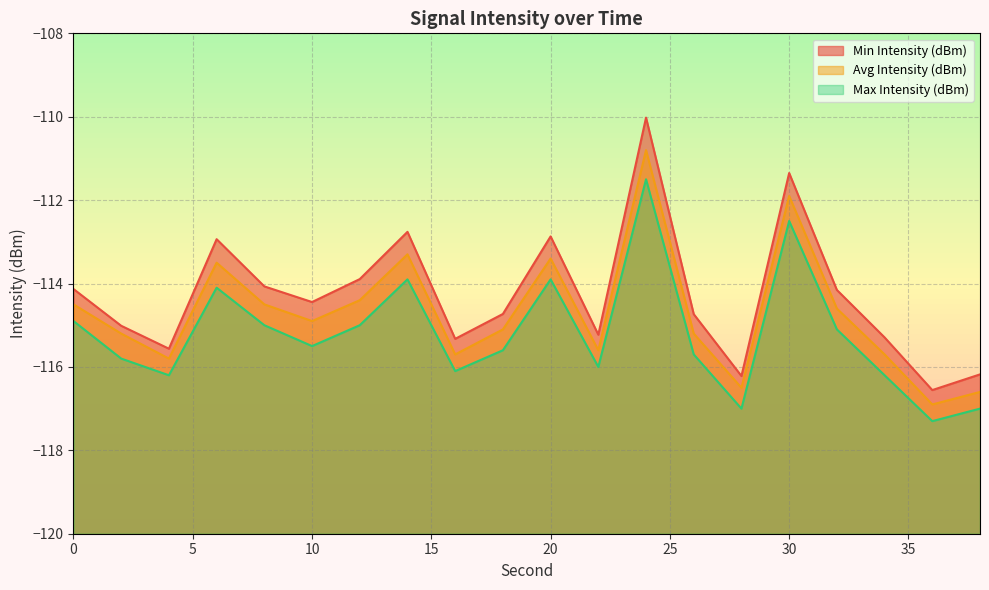

What is the sum of all Max Intensity (dBm) values?

-2304.3